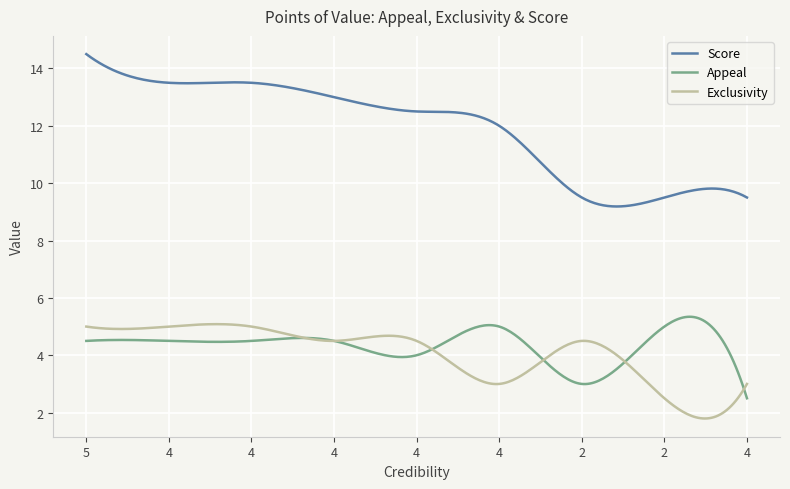

Which series has the largest range (max minus min)?

Score